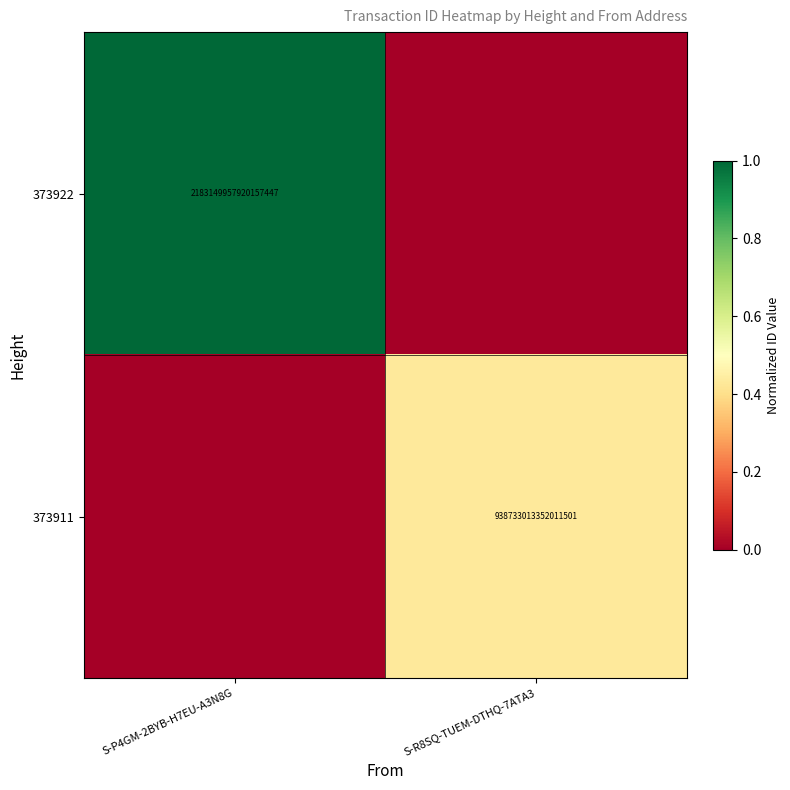

The 373911 series shows 479358256578625088 at S-R8SQ-TUEM-DTHQ-7ATA3. True or false?

False